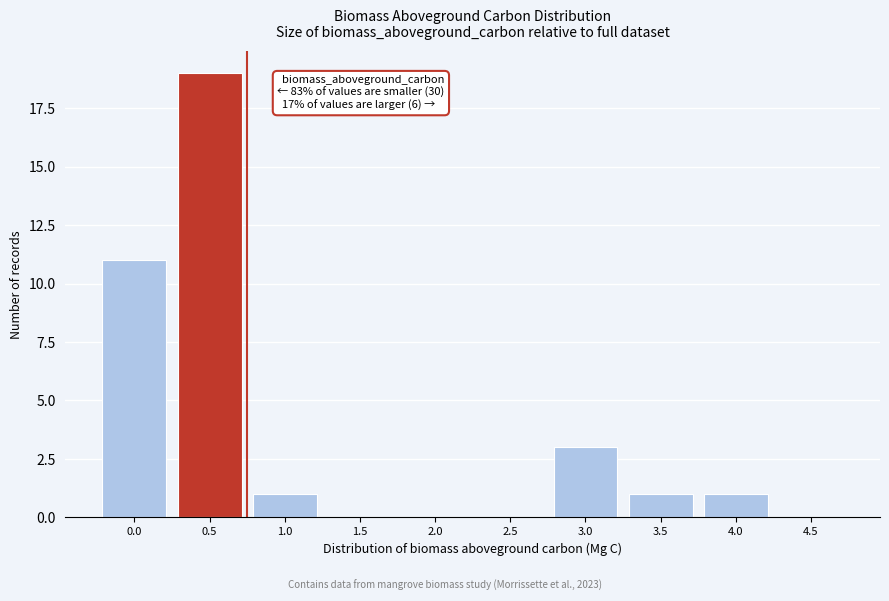

Reading right to left, list all the values displayed in this chart.

4.5=0	4.0=1	3.5=1	3.0=3	2.5=0	2.0=0	1.5=0	1.0=1	0.5=19	0.0=11